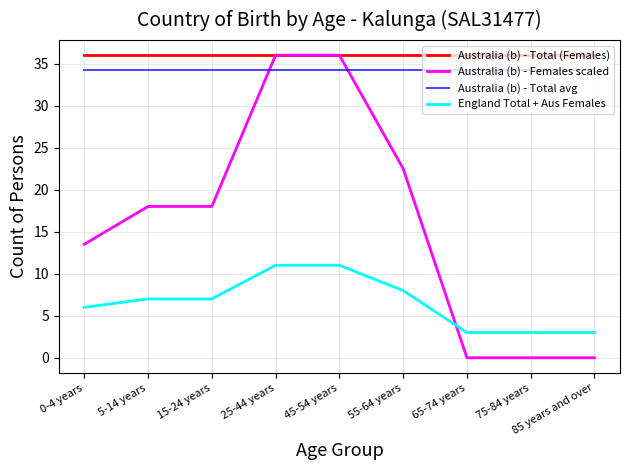

What are all the series names shown in the legend?

Australia (b) - Total (Females), Australia (b) - Females scaled, Australia (b) - Total avg, England Total + Aus Females